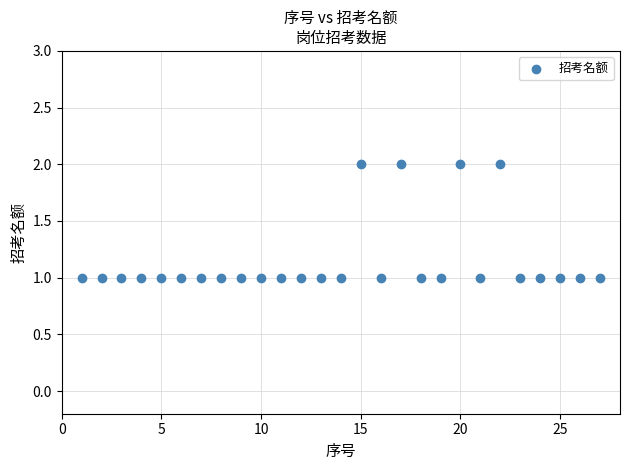

What is the range of X values (max minus min)?

26